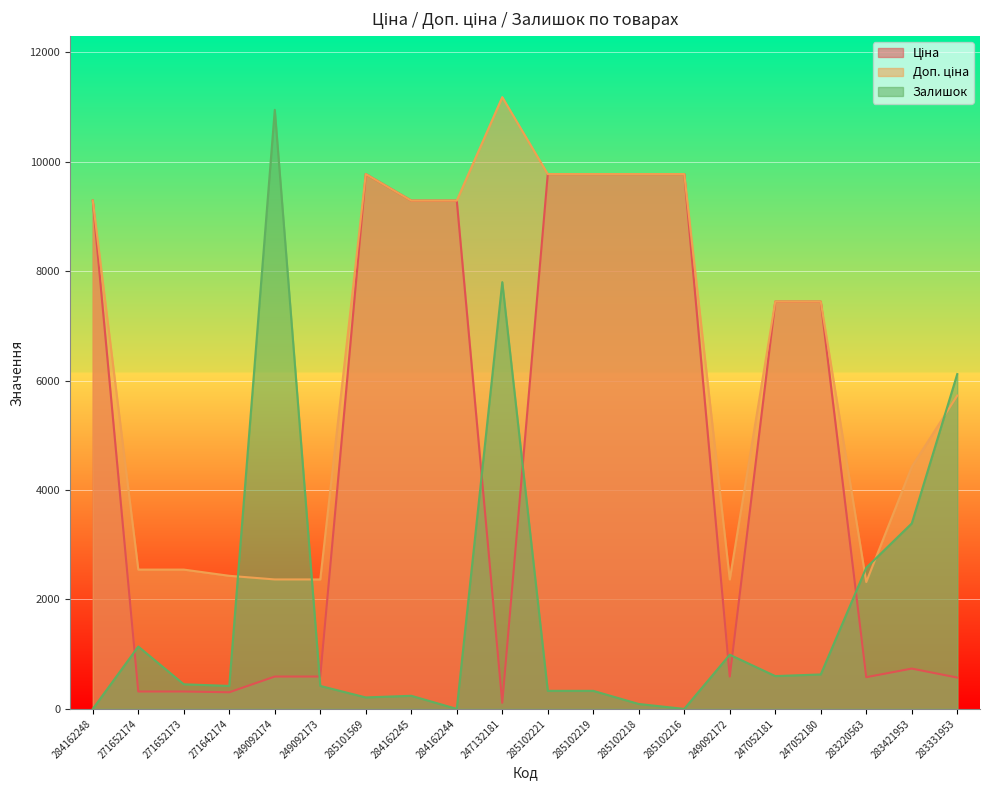

True or false: Ціна has more than 2 points higher than both neighbors.

False